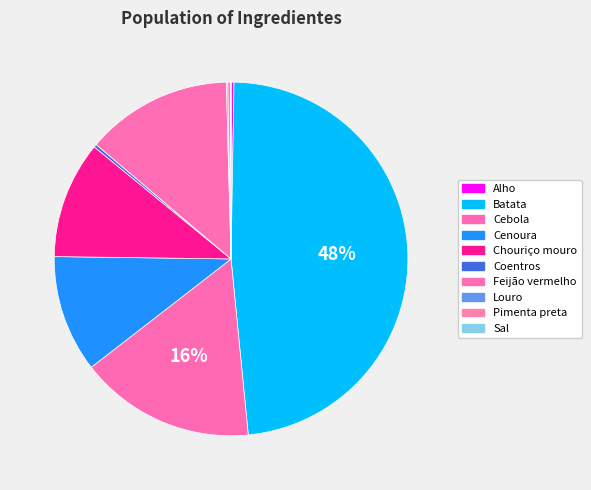

Which slice is the smallest?

Sal